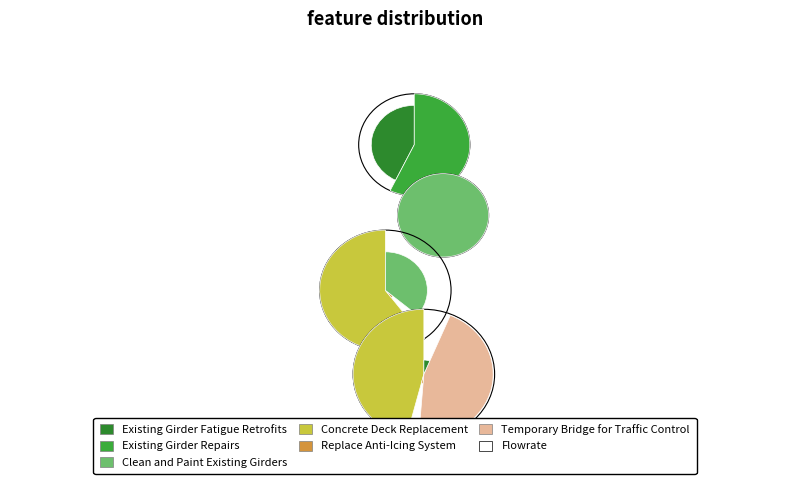

Which category has the smallest portion of the pie?

Replace Anti-Icing System